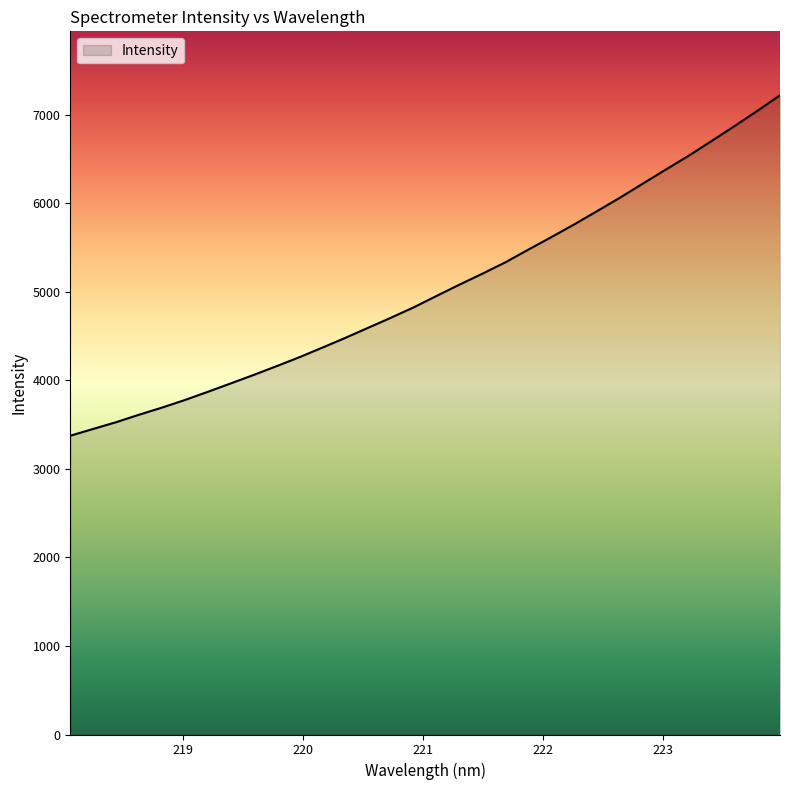

What is the average value?

5033.1